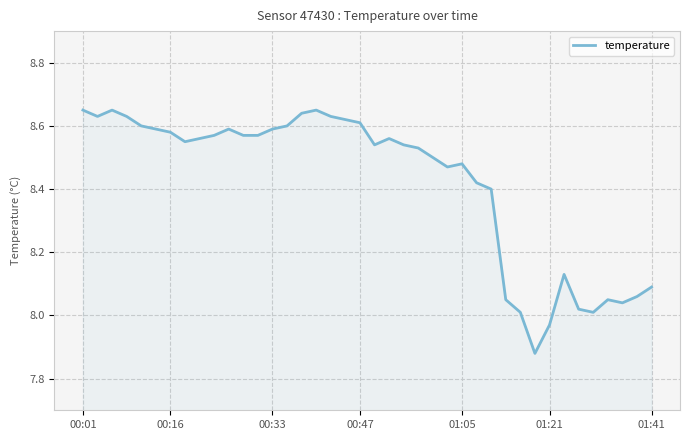

Does the chart display data point markers on the line(s)?

No